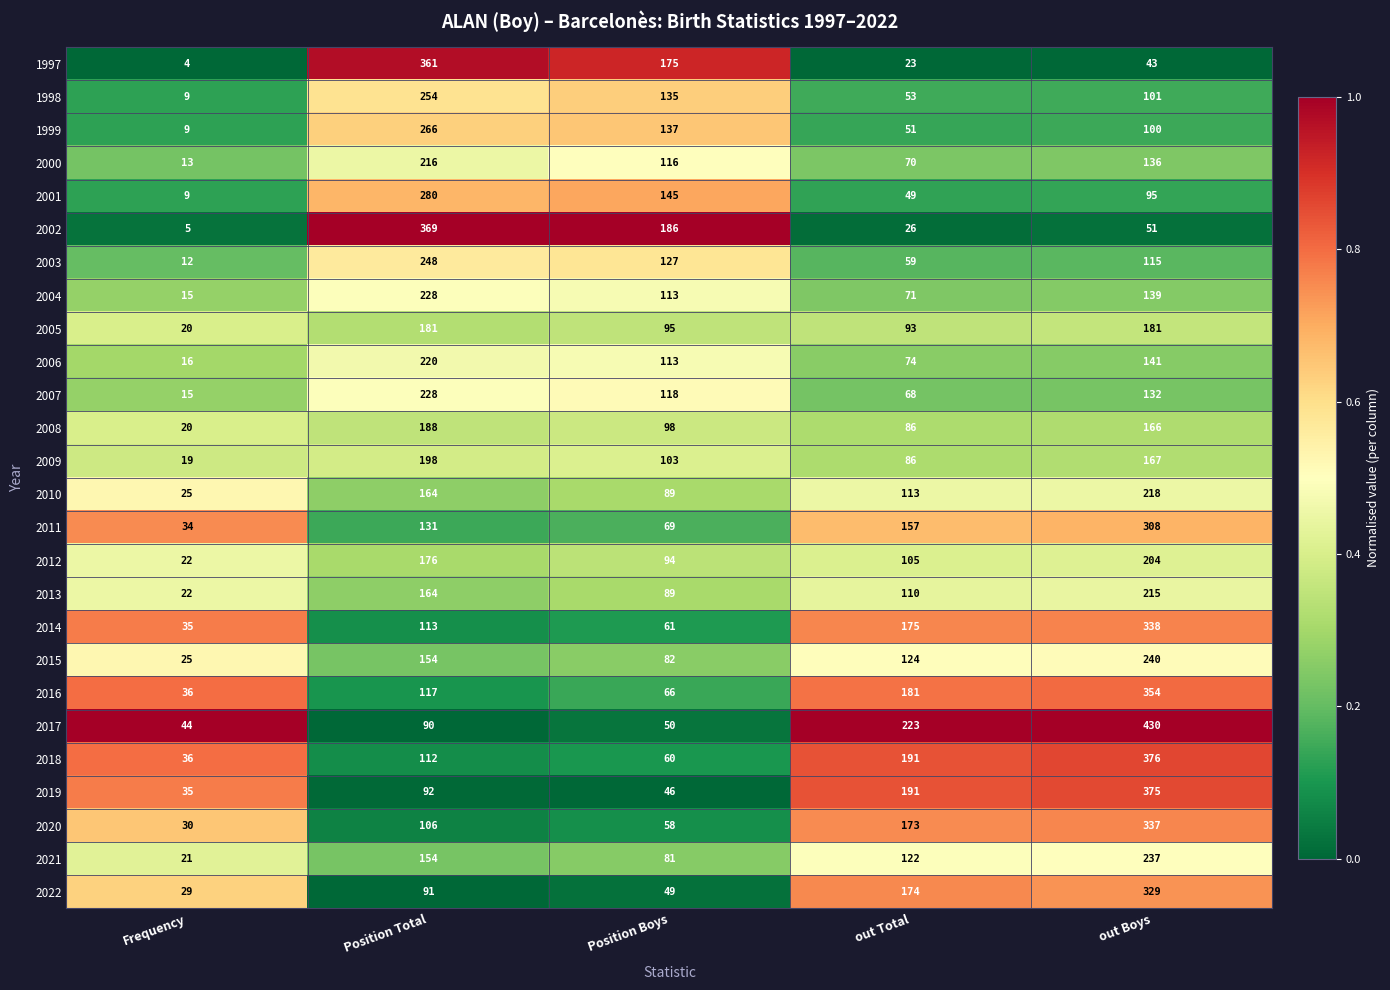

What is the greatest value displayed?

430